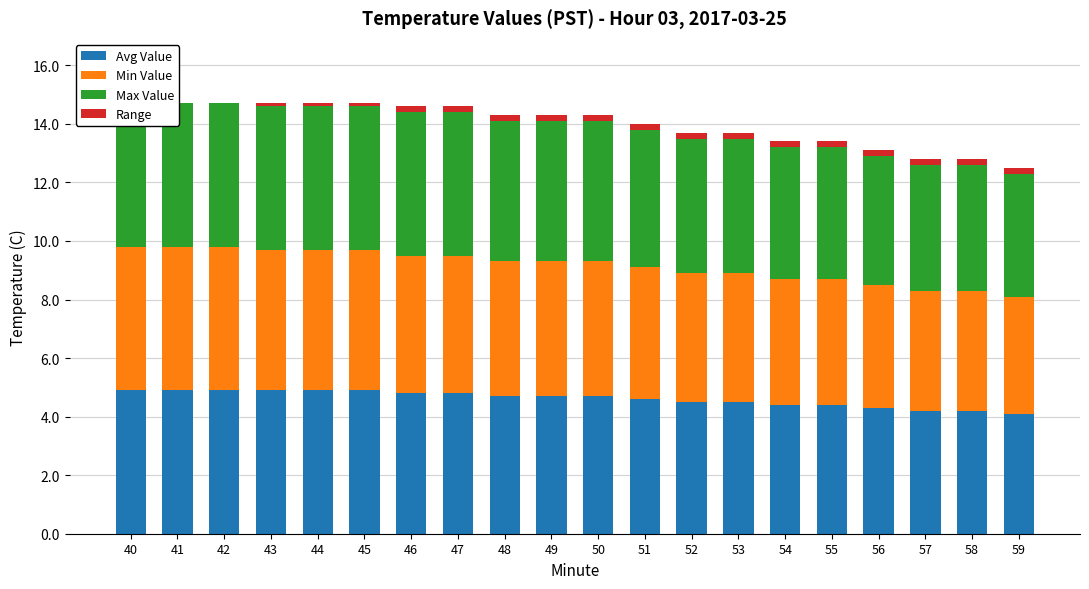

Where is Max Value nearest to the value 4?

59